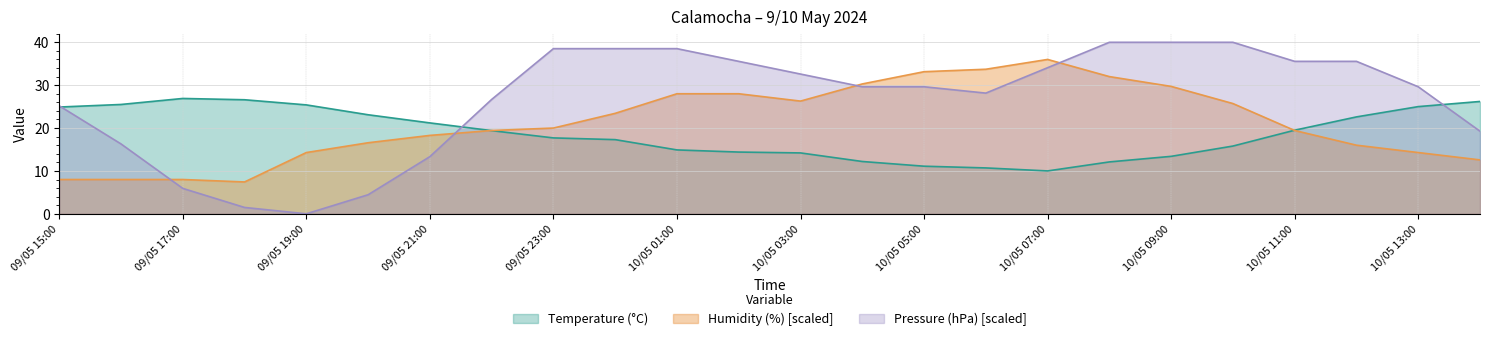

At which label is Pressure (hPa) closest to 20?

10/05 14:00